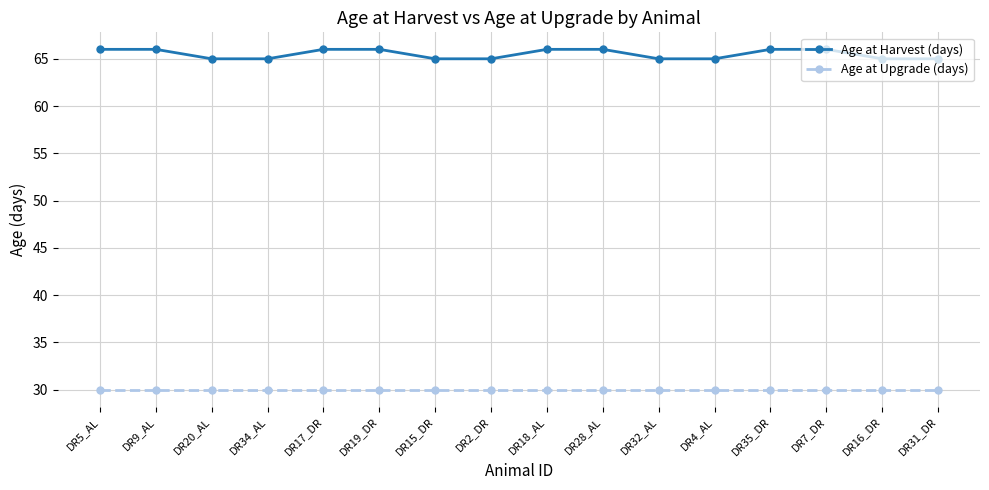

What is the maximum value shown in the chart?

66